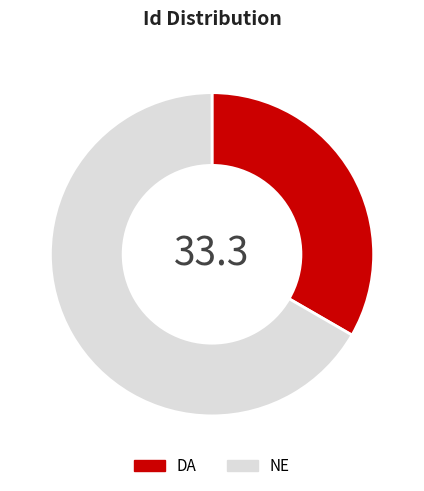

Is NE the majority of the pie?

Yes